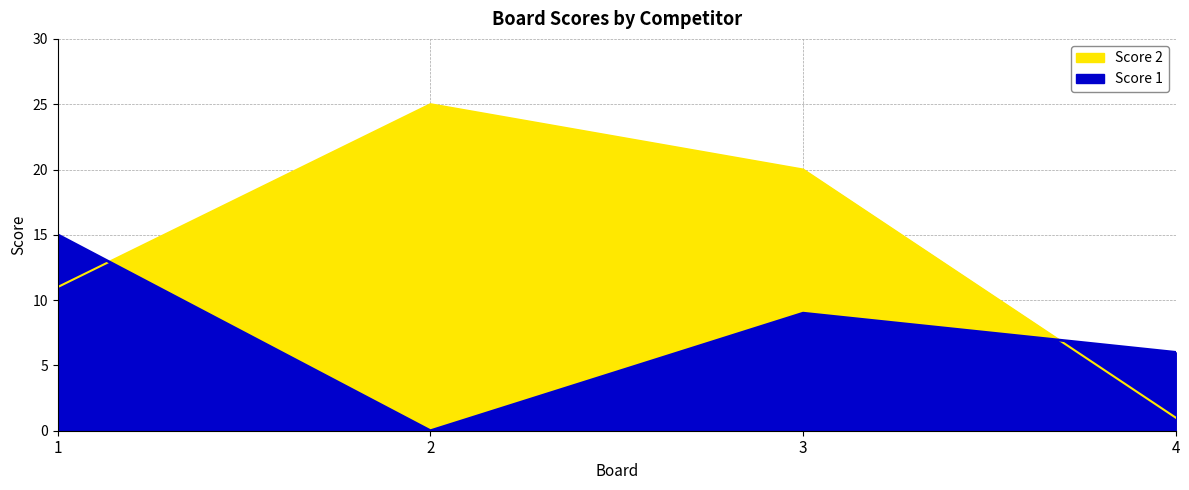

Which has a higher value, 2 or 3?

3